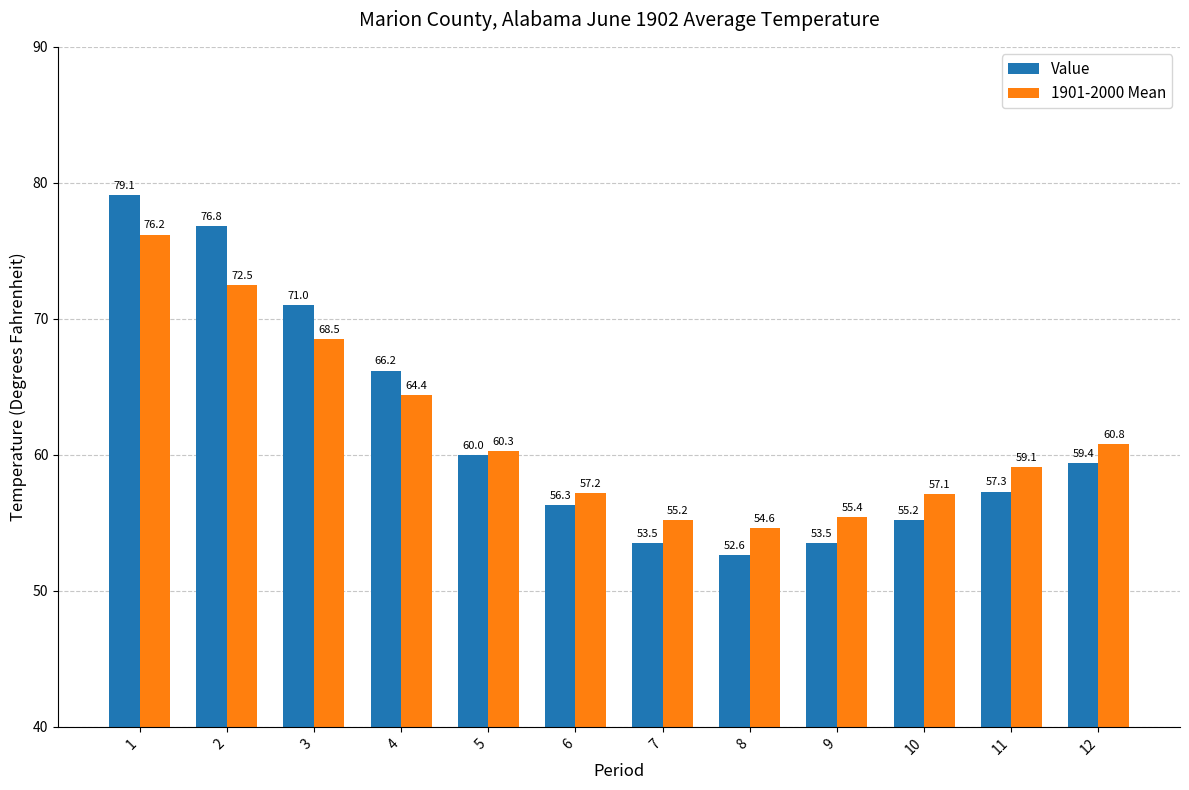

What is the maximum value for Value?

79.1